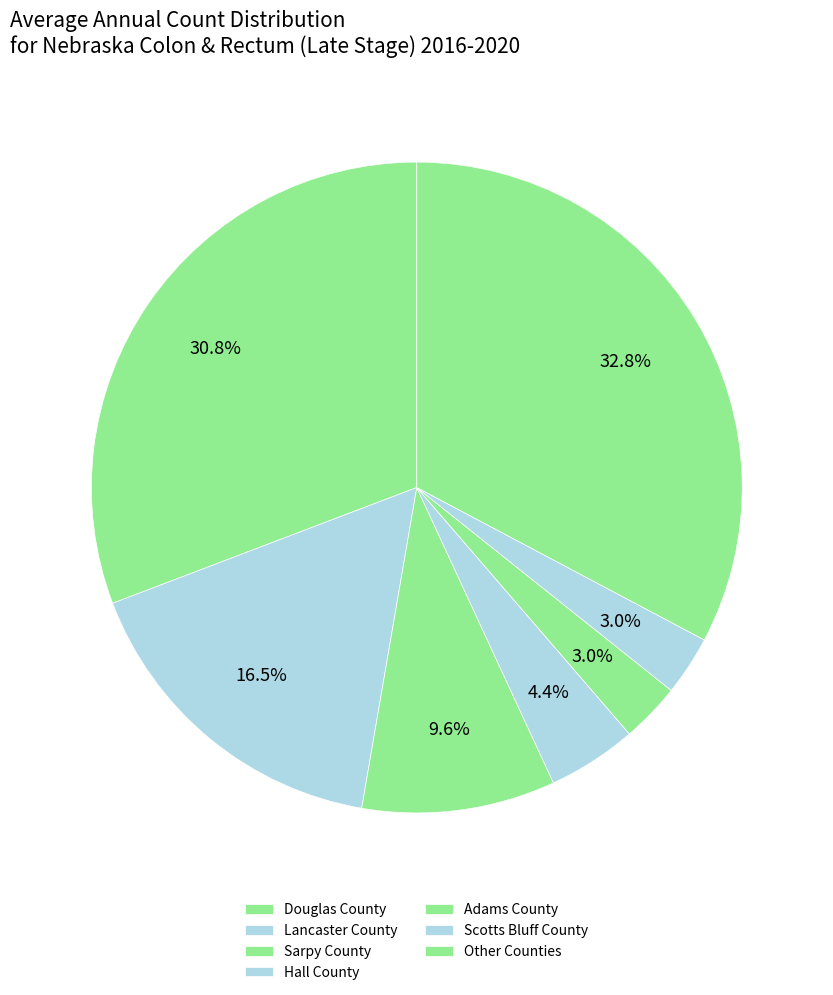

How many slices are in this pie chart?

7